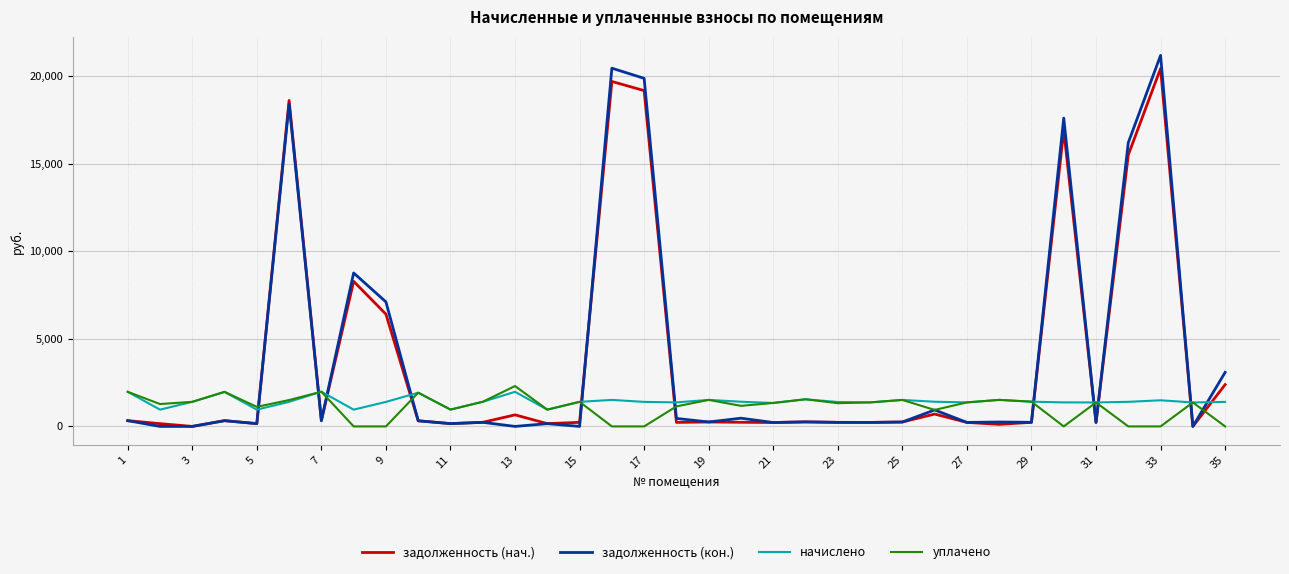

What is the greatest value displayed?

21174.2